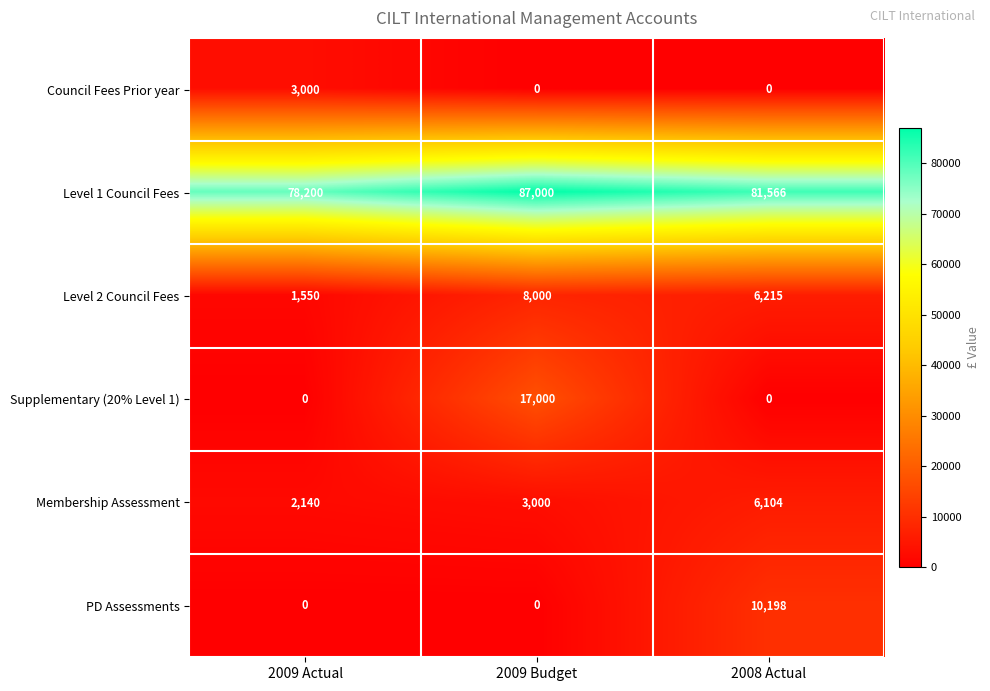

Rank the series by their maximum value, from highest to lowest.

Level 1 Council Fees, Supplementary (20% Level 1), PD Assessments, Level 2 Council Fees, Membership Assessment, Council Fees Prior year